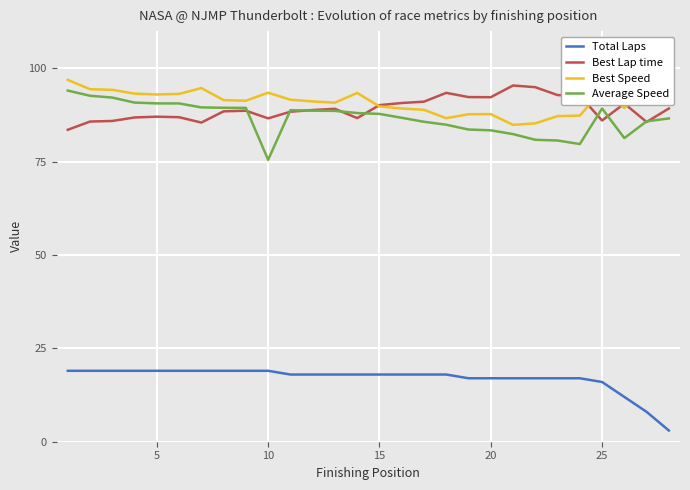

What is the average value of the Total Laps series?

17.0